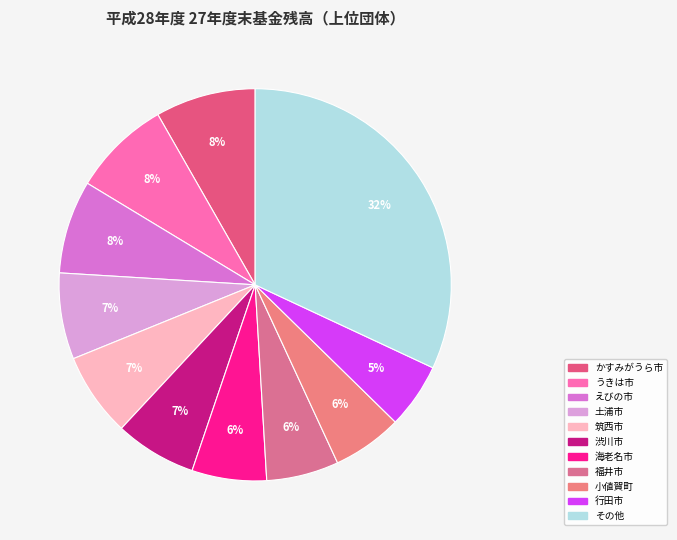

How many segments does this pie chart have?

11